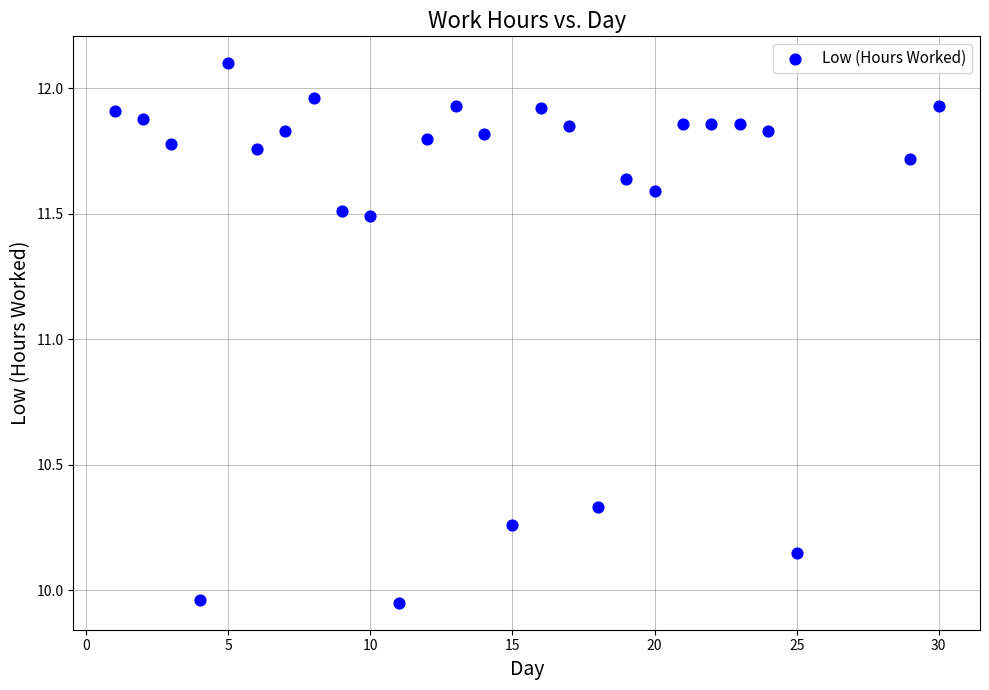

What is the range of X values (max minus min)?

29.0